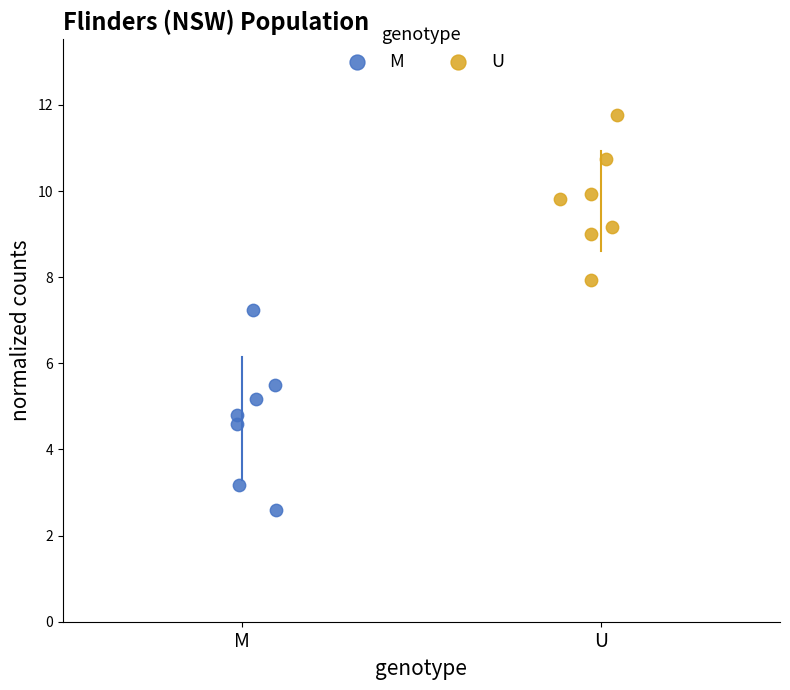

Which series has the largest Y range (max minus min)?

M